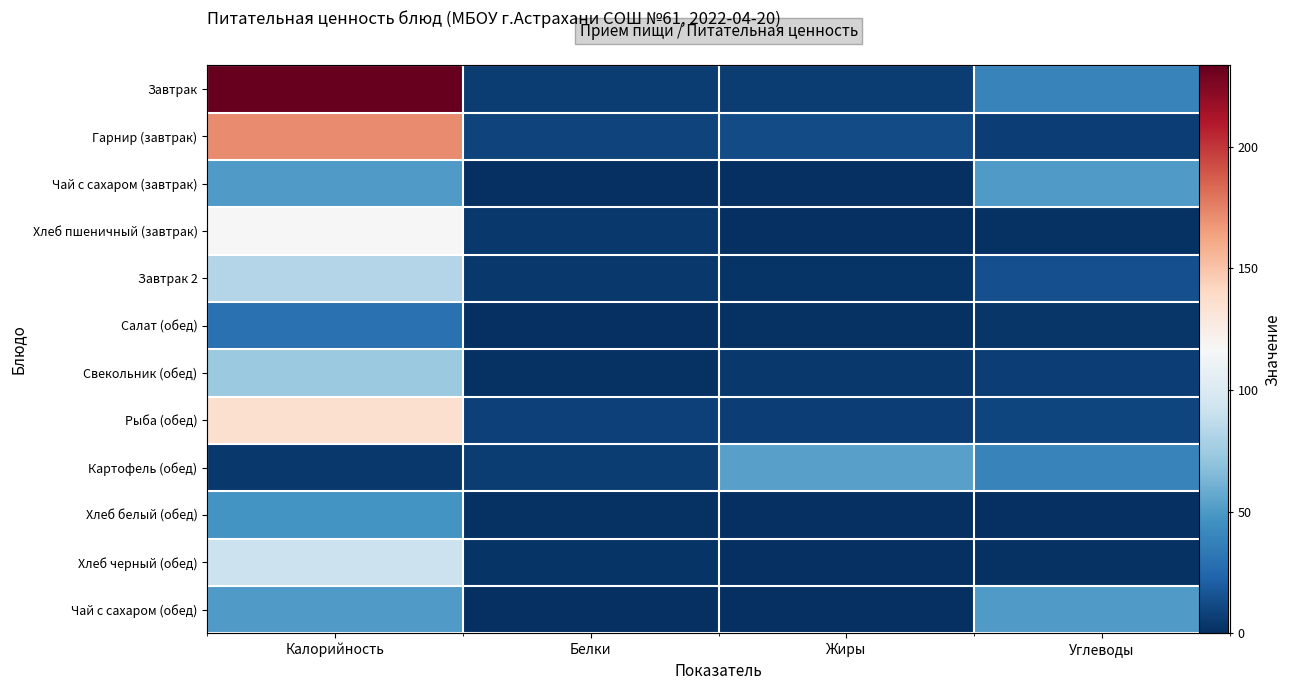

At which label does Завтрак reach its peak?

Калорийность